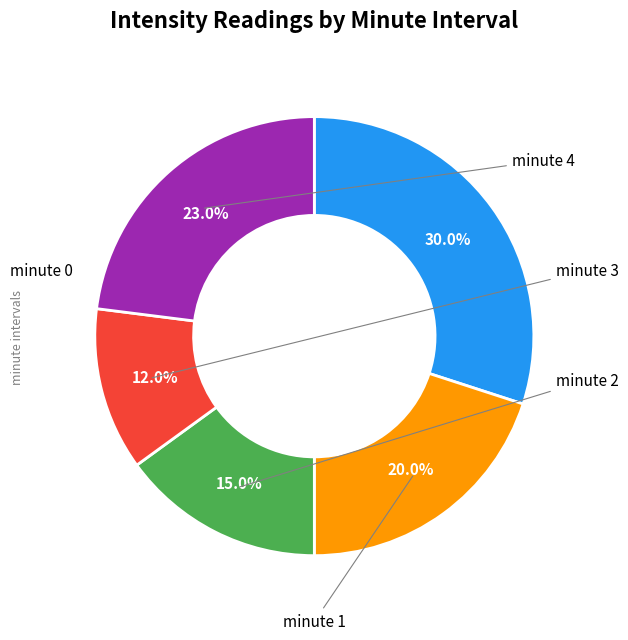

What percentage is the minute 4 slice, to the nearest percent?

23%